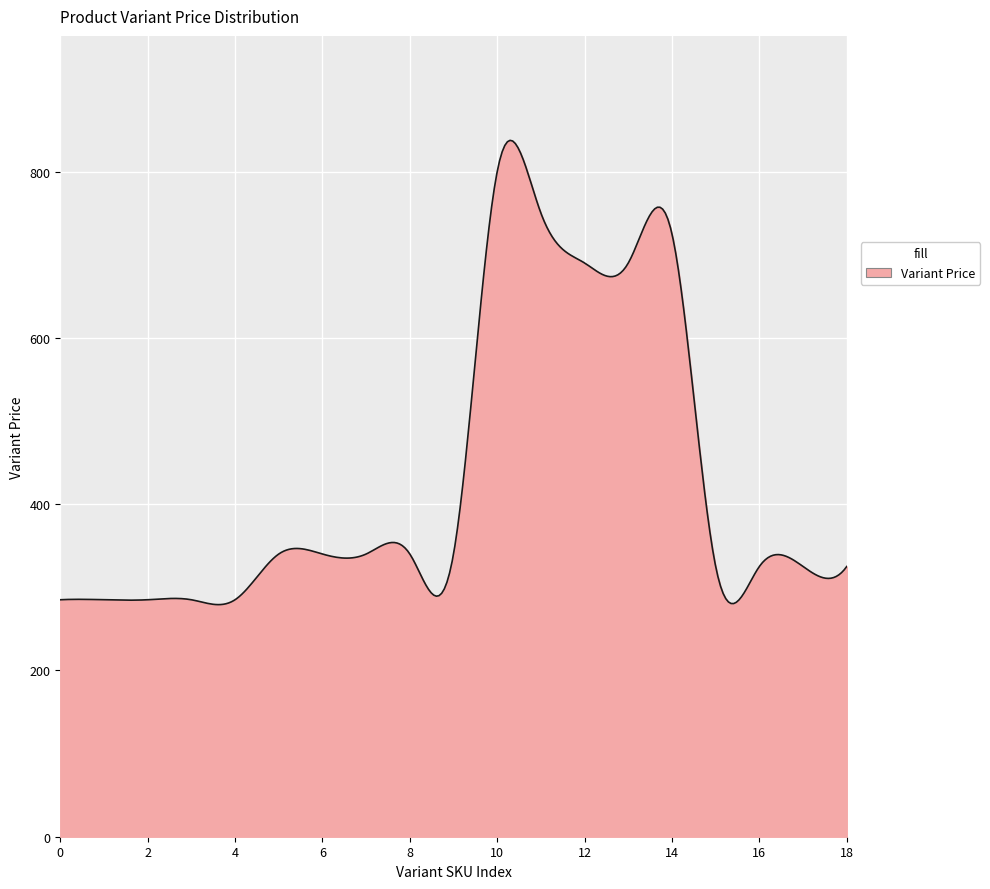

What is the difference between the maximum and minimum values?

558.4